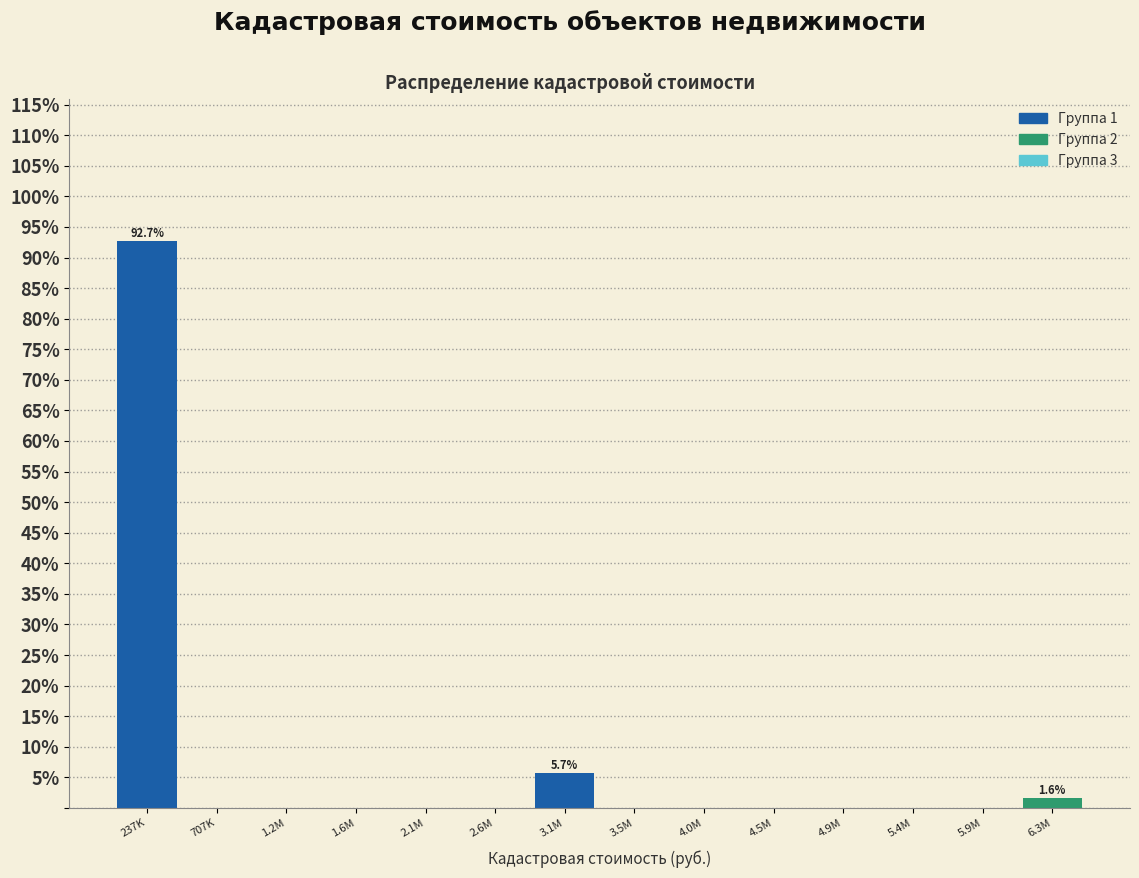

Reading left to right, list all the values displayed in this chart.

237K=92.7	707K=0.0	1.2M=0.0	1.6M=0.0	2.1M=0.0	2.6M=0.0	3.1M=5.7	3.5M=0.0	4.0M=0.0	4.5M=0.0	4.9M=0.0	5.4M=0.0	5.9M=0.0	6.3M=1.6